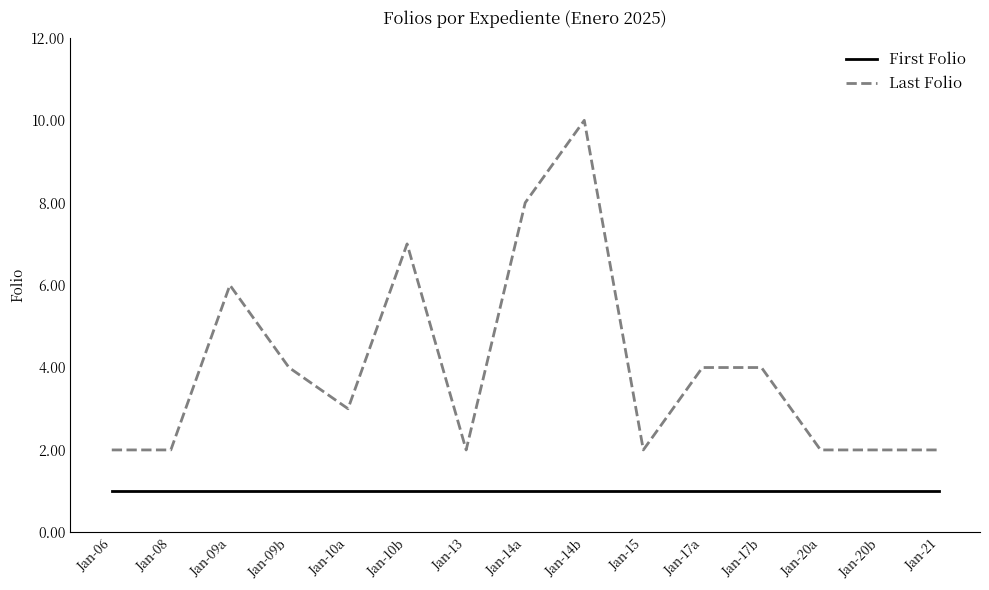

How many series are shown in this chart?

2